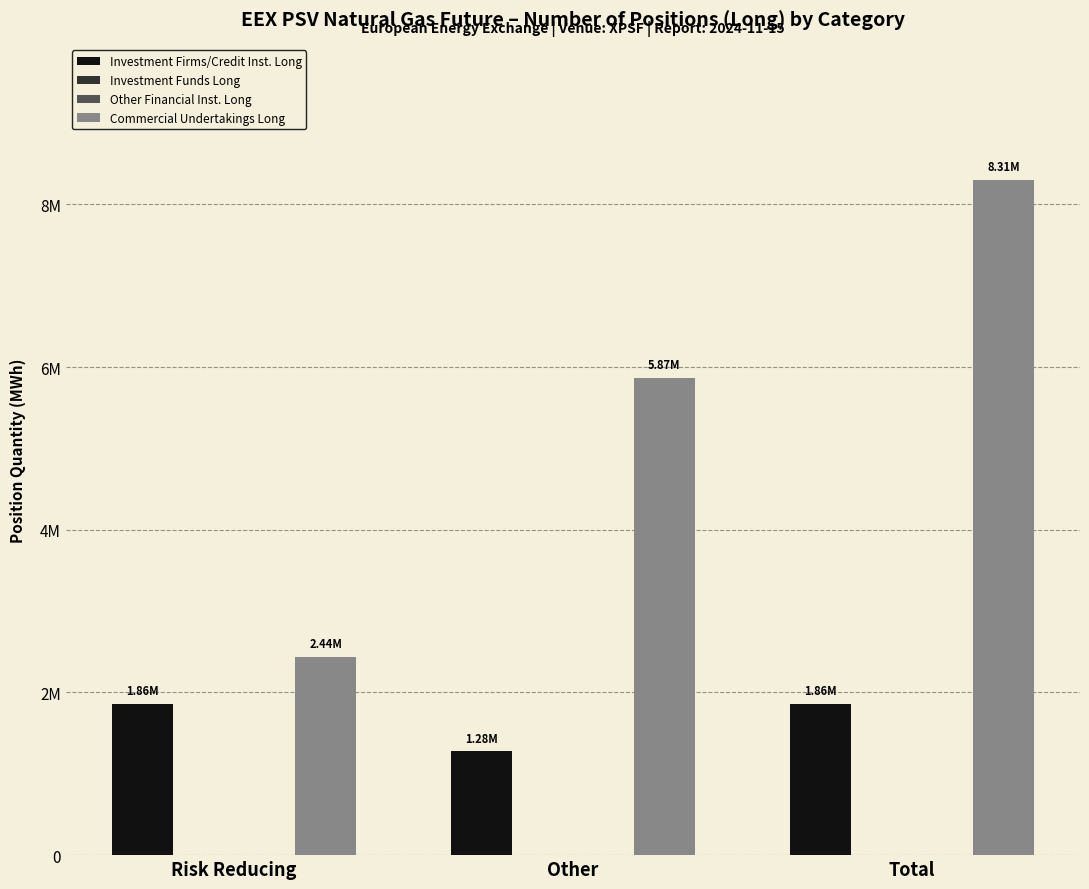

Which series changed the most between Risk Reducing and Other?

Commercial Undertakings Long